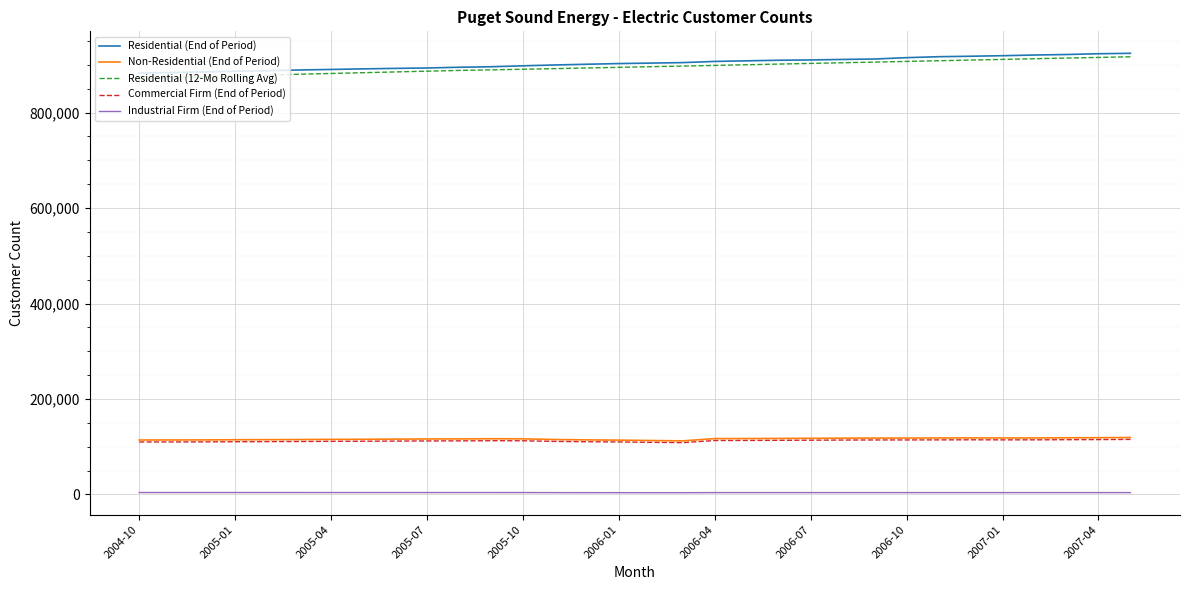

True or false: Residential (End of Period) and Commercial Firm (End of Period) cross at least once.

False